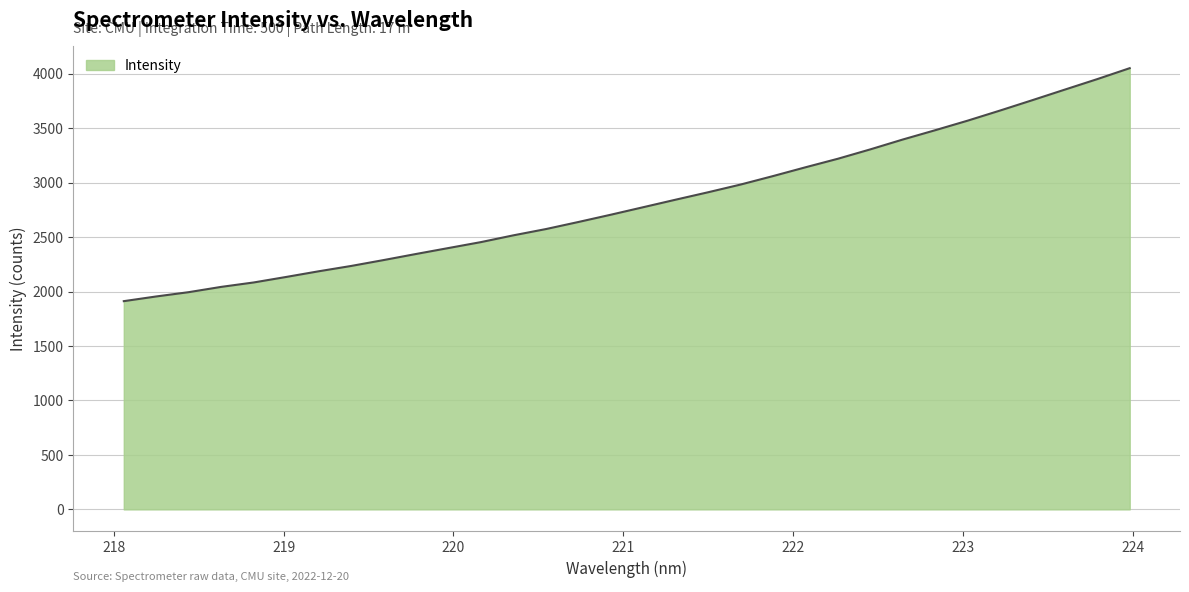

What is the maximum value shown in the chart?

4050.2